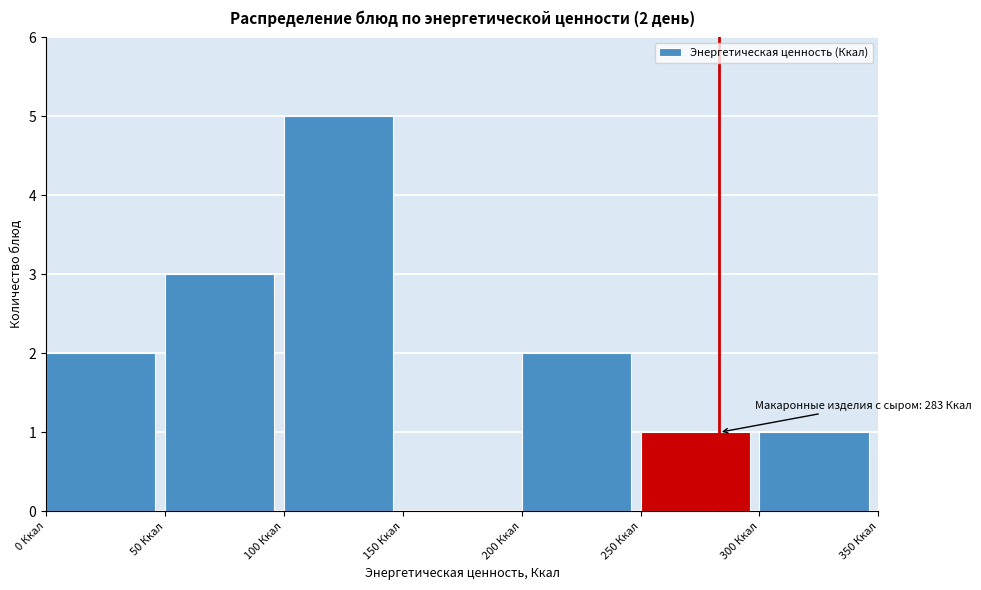

Which range on the x-axis has the tallest bar?

100 to 150